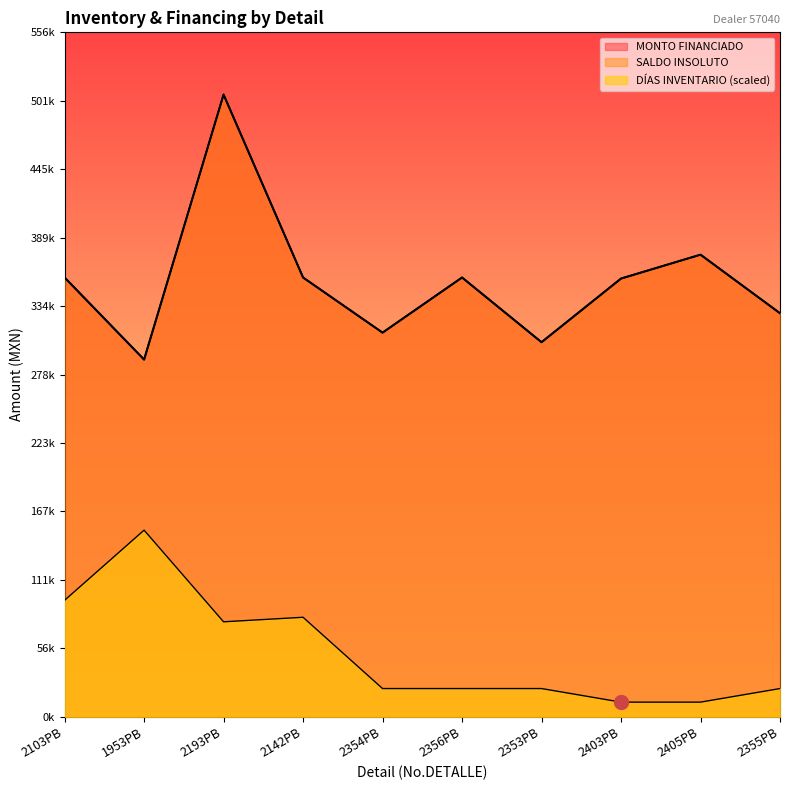

Which series changed the most between 2356PB and 2403PB?

DÍAS INVENTARIO